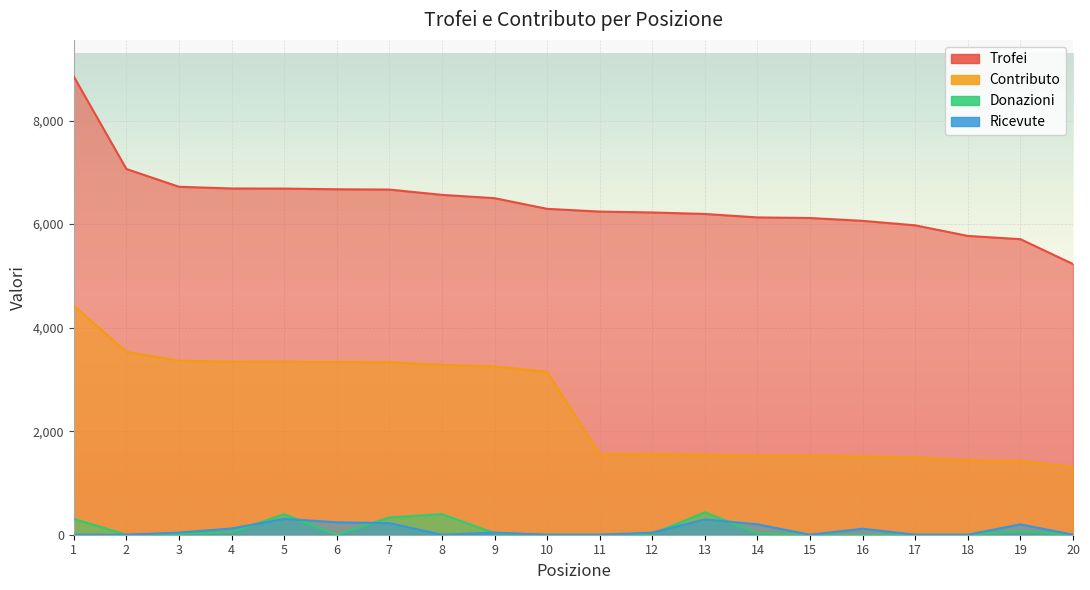

Is it true that Ricevute equals 224 at 7?

True